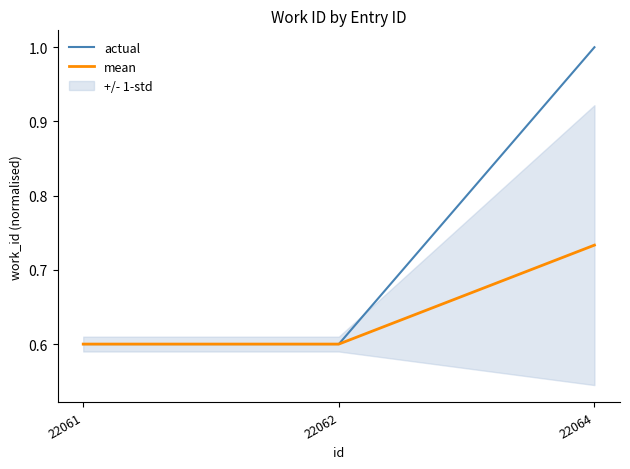

What is the total value across all series at 22064?

1.7